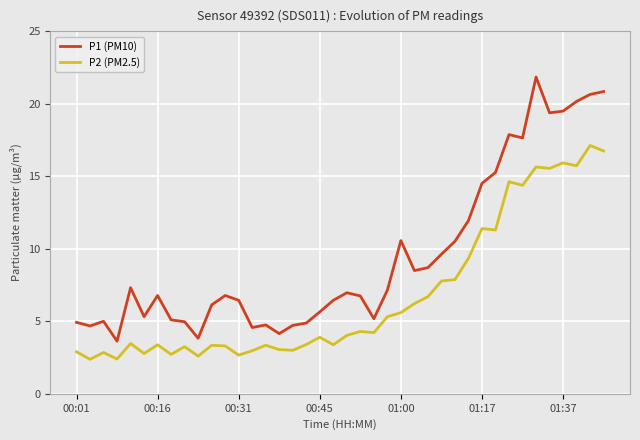

True or false: P2 (PM2.5) and P1 (PM10) cross at least once.

False